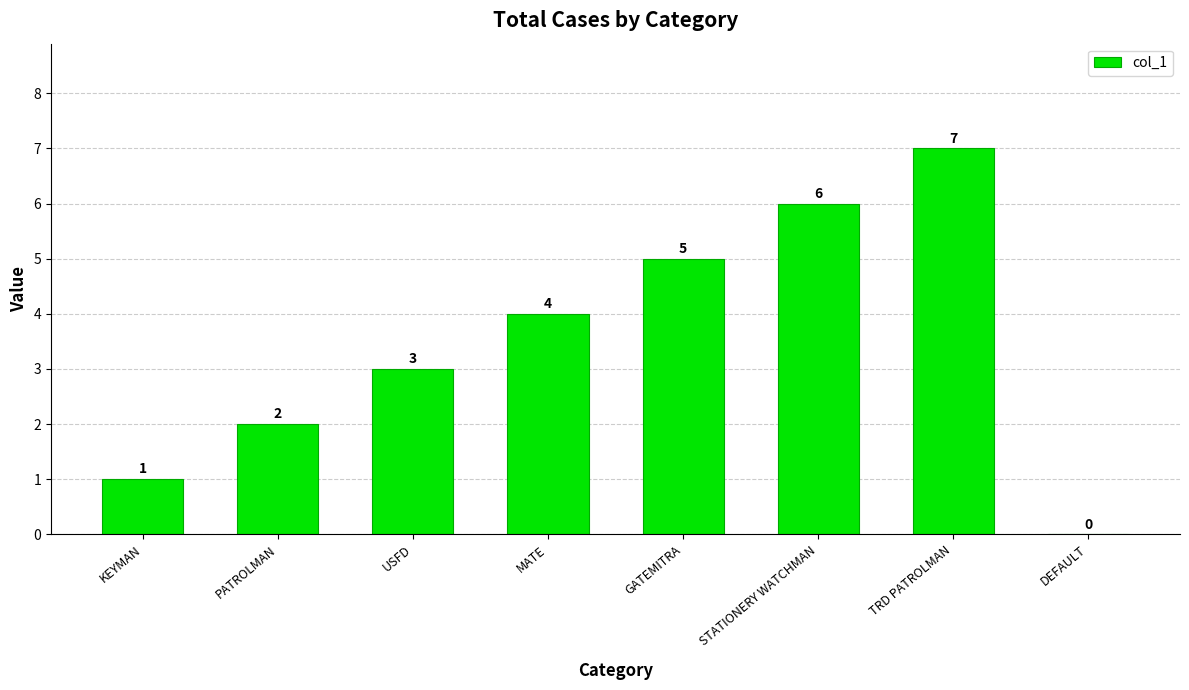

The value at TRD PATROLMAN is 7. True or false?

True